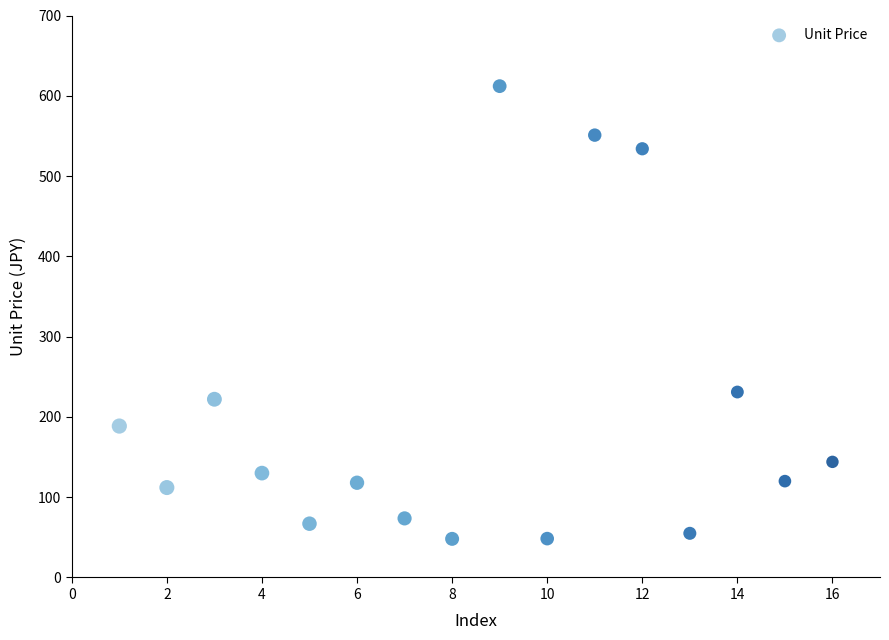

What Y value in the scatter plot is closest to 330?

231.0